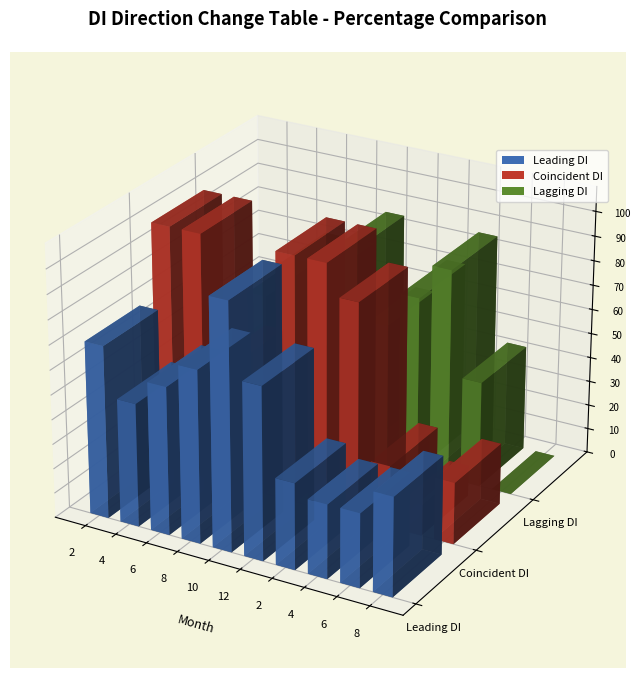

At which label is Coincident DI closest to 56?

6